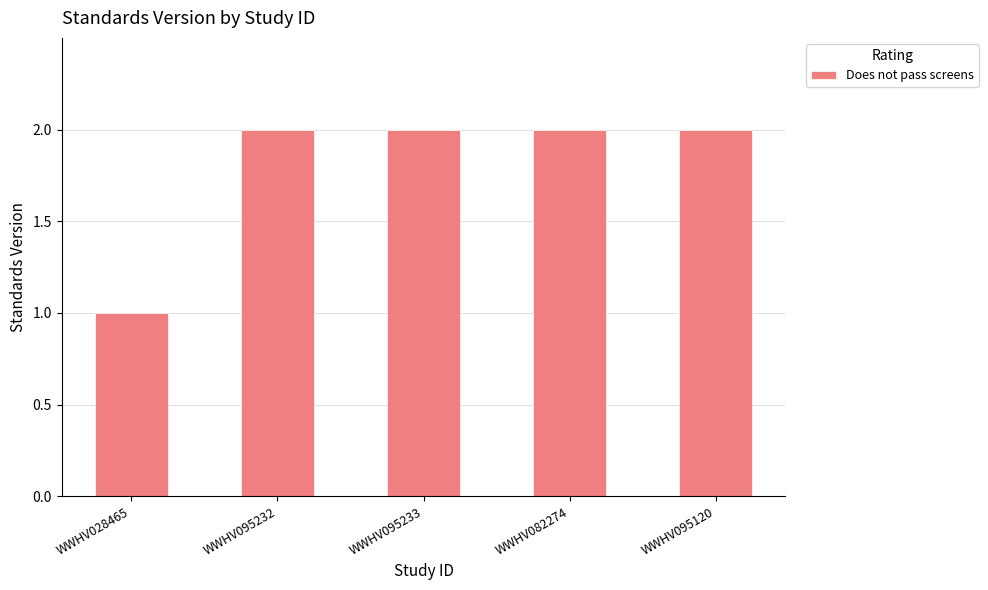

What is the value of the 1st bar from the left?

1